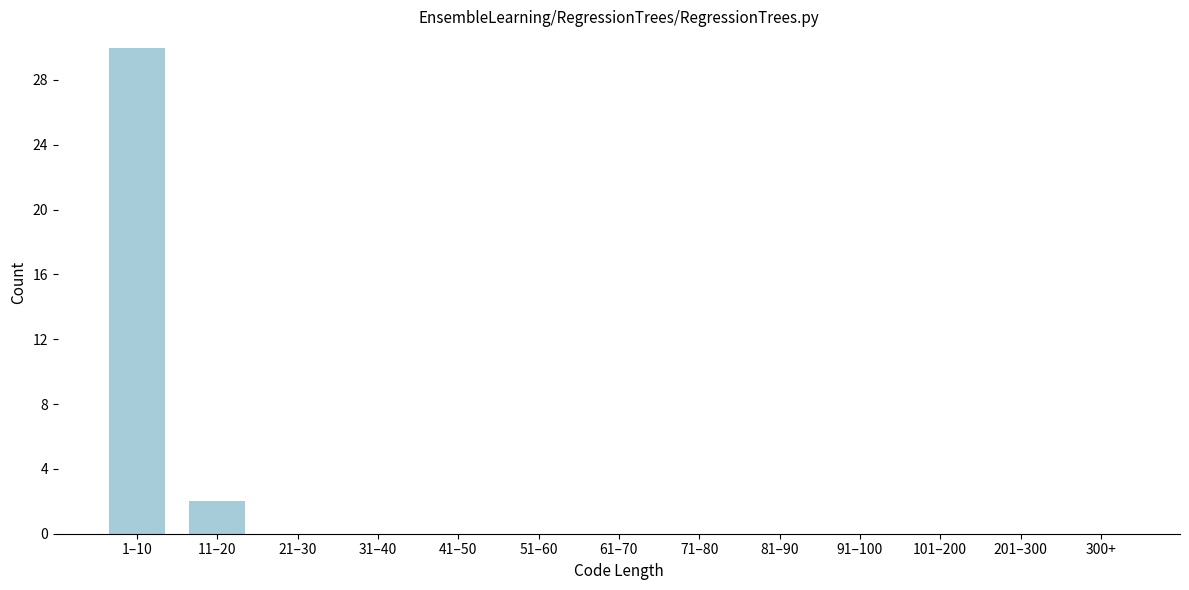

Reading right to left, what are all the values shown in this chart?

300+=0	201–300=0	101–200=0	91–100=0	81–90=0	71–80=0	61–70=0	51–60=0	41–50=0	31–40=0	21–30=0	11–20=2	1–10=30